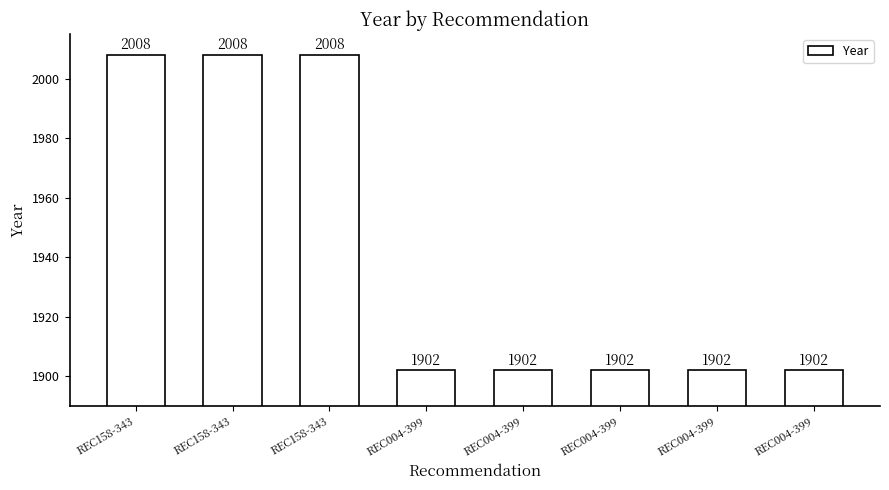

Reading left to right, transcribe all the data shown in this chart.

2008	2008	2008	1902	1902	1902	1902	1902